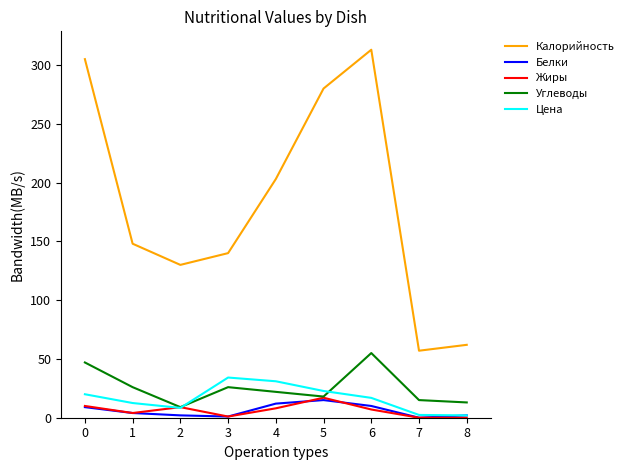

What is the maximum value for Углеводы?

55.0